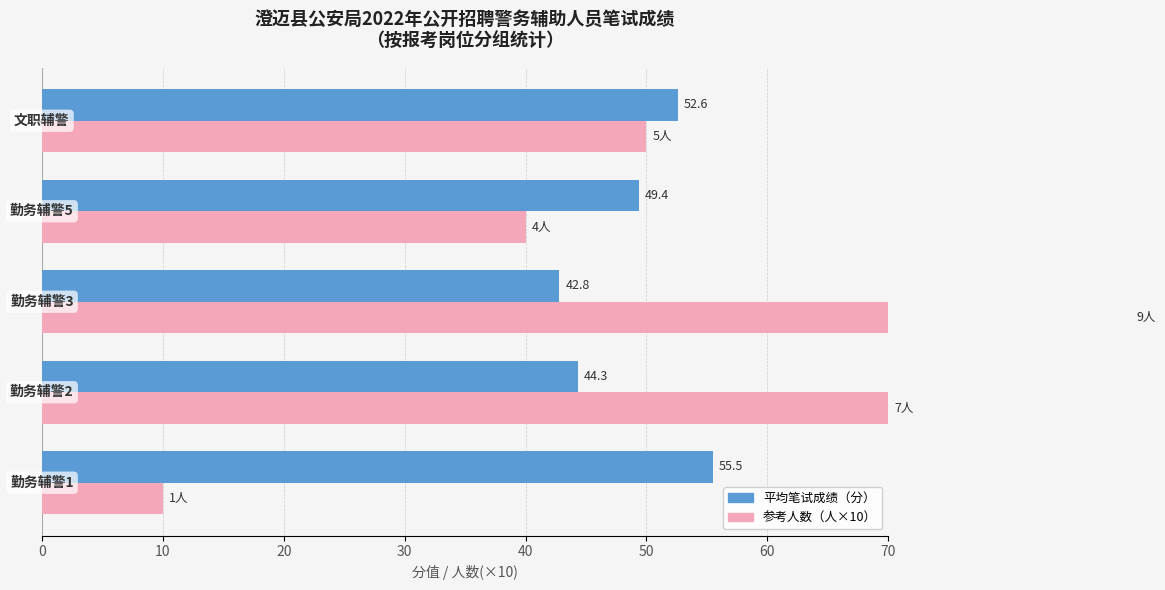

What is the lowest value of the 平均笔试成绩 series?

42.8